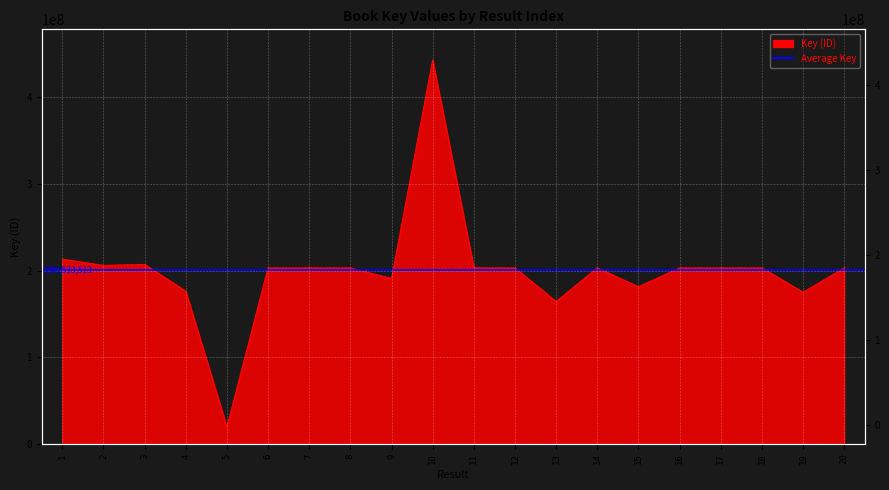

True or false: the data shows 305173976 at 8.

False